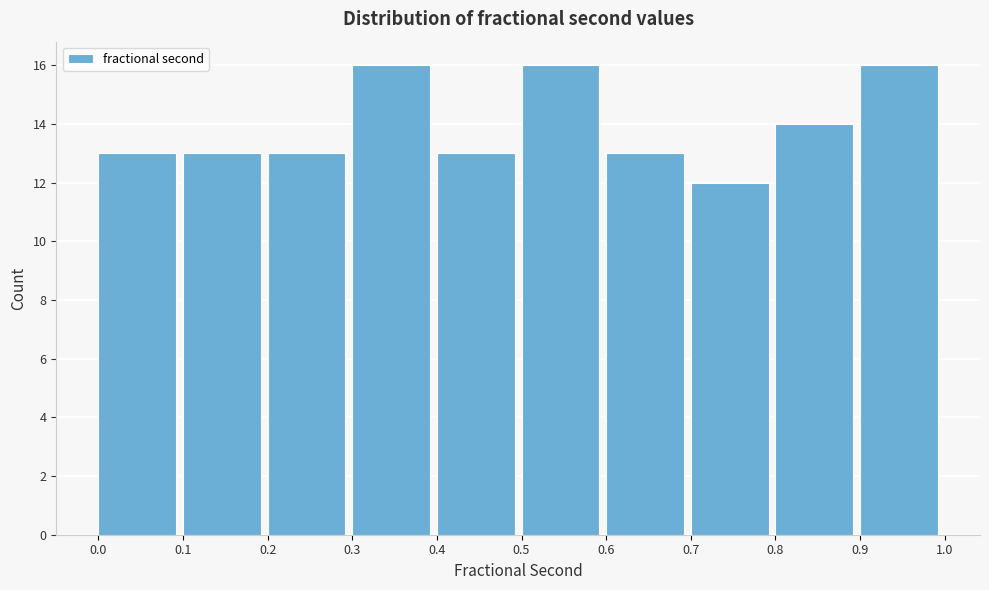

Reading left to right, list every bar in this chart as the range it spans on the x-axis followed by its height. The values are not printed on the chart, so give them approximately, as read against the axis.

0.0 to 0.1: 13
0.1 to 0.2: 13
0.2 to 0.3: 13
0.3 to 0.4: 16
0.4 to 0.5: 13
0.5 to 0.6: 16
0.6 to 0.7: 13
0.7 to 0.8: 12
0.8 to 0.9: 14
0.9 to 1.0: 16